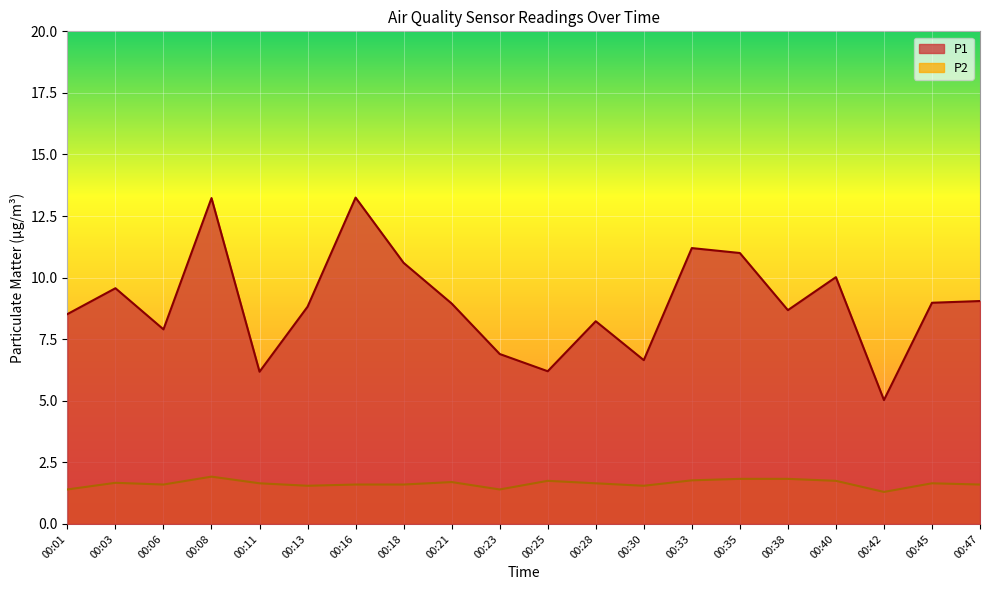

True or false: P1 and P2 cross at least once.

False